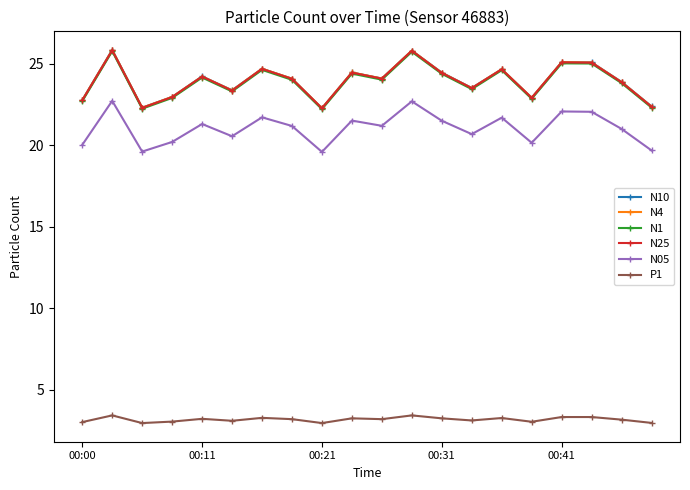

Count the number of data series in this chart.

6